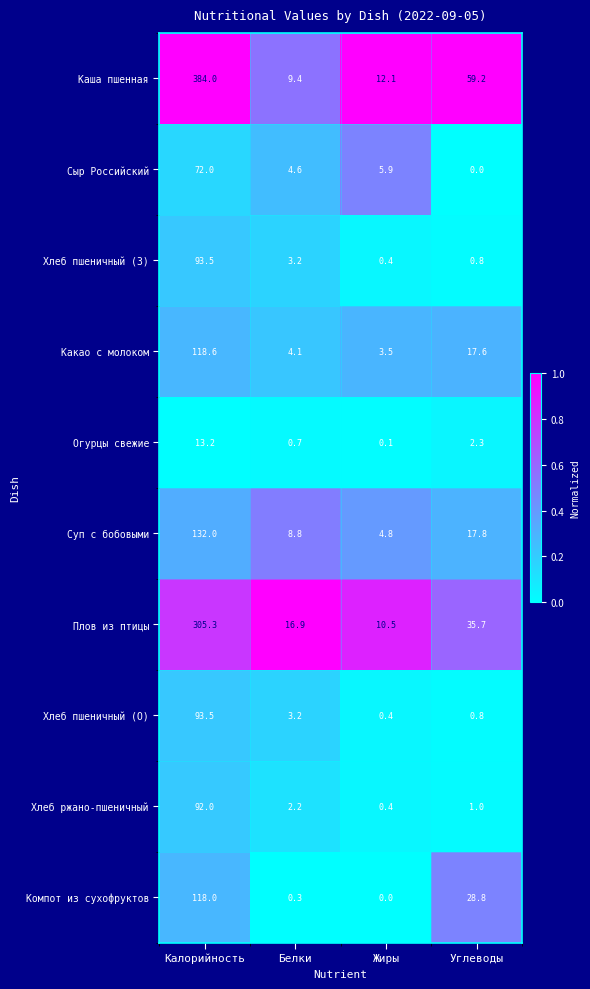

What is the difference between the second highest and second lowest values in the Суп с бобовыми series?

9.0